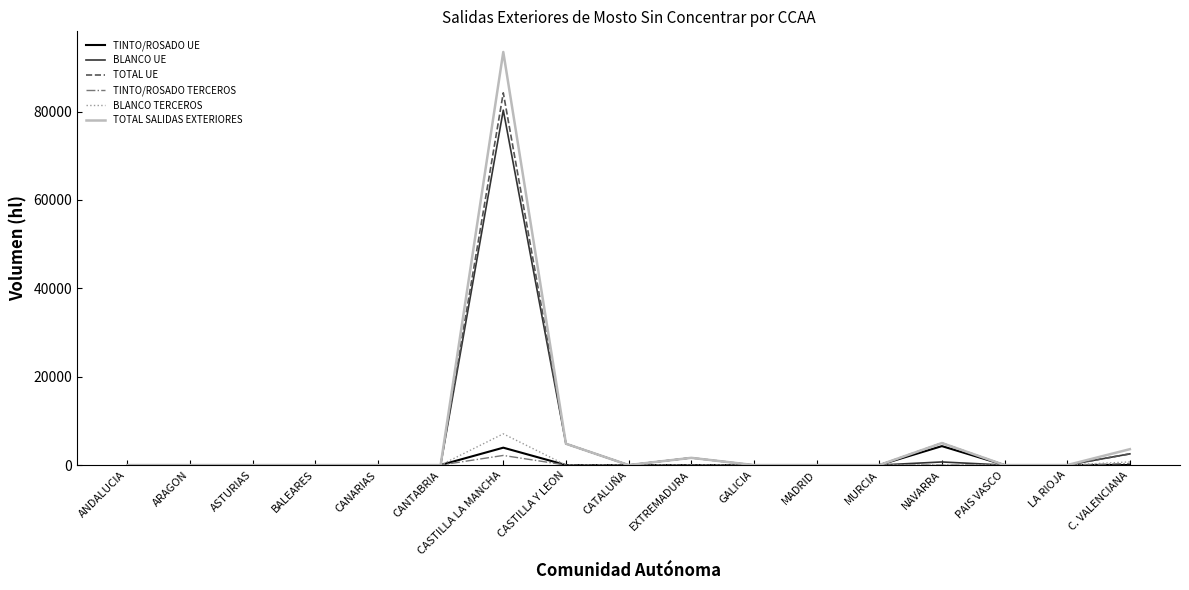

At which category is the sum across all series the highest?

CASTILLA LA MANCHA